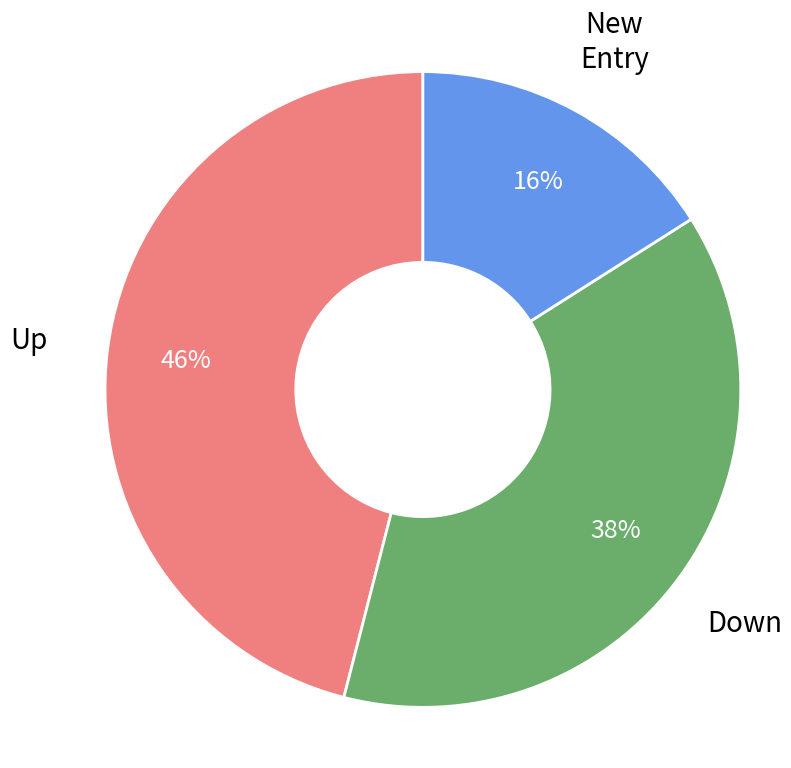

How many segments does this pie chart have?

3